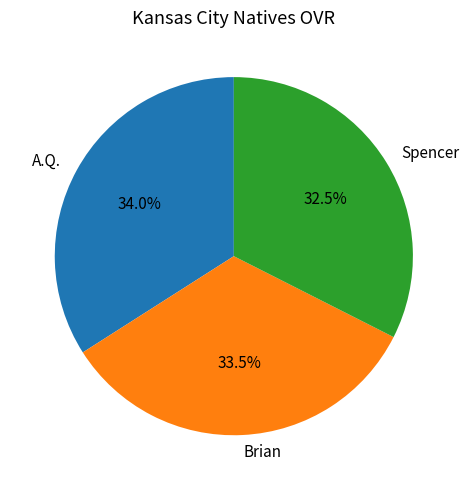

Rank the categories by value from highest to lowest.

A.Q., Brian, Spencer